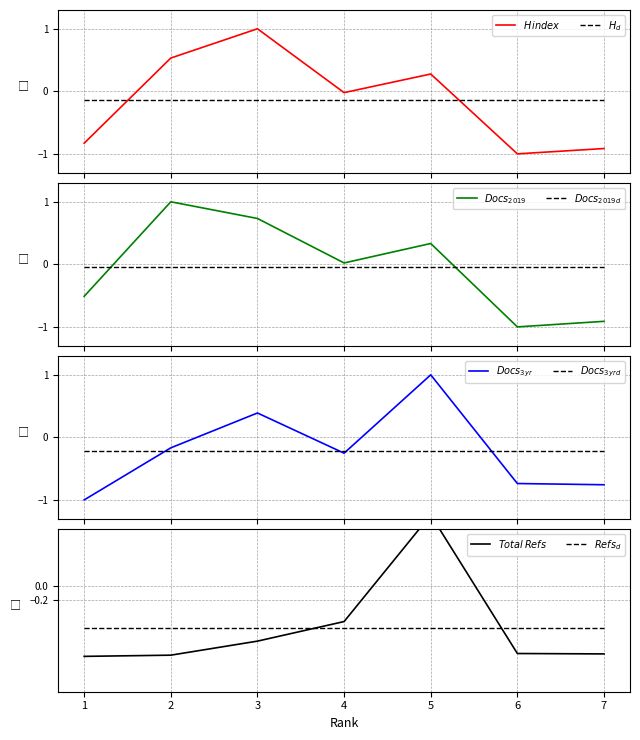

The value of Total Docs. (3years) at 2 is -0.1. True or false?

False